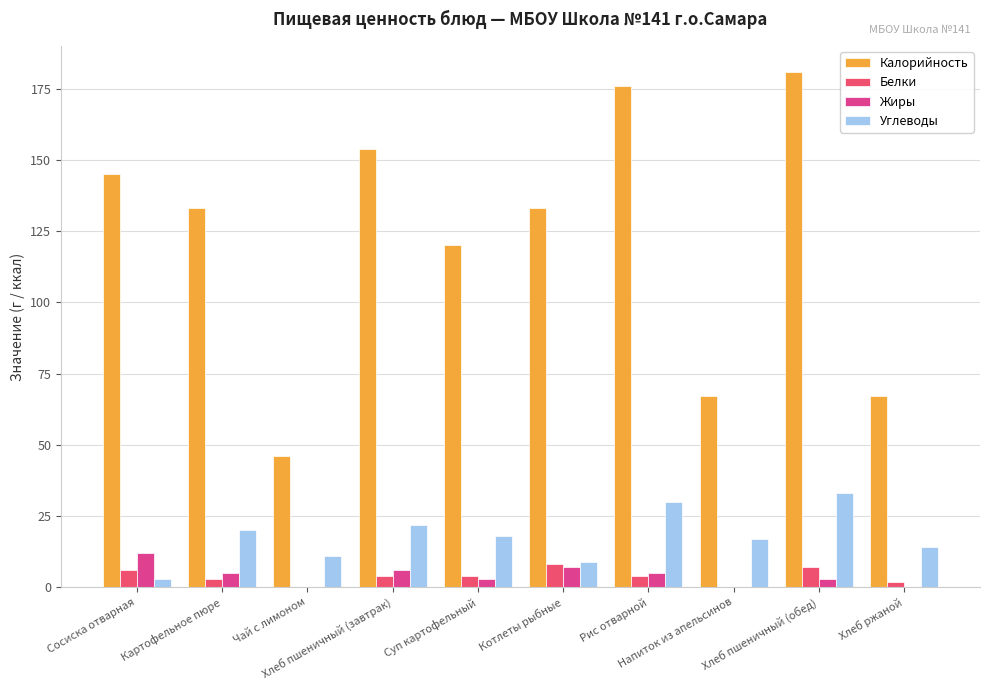

Read the Жиры value at Сосиска отварная.

12